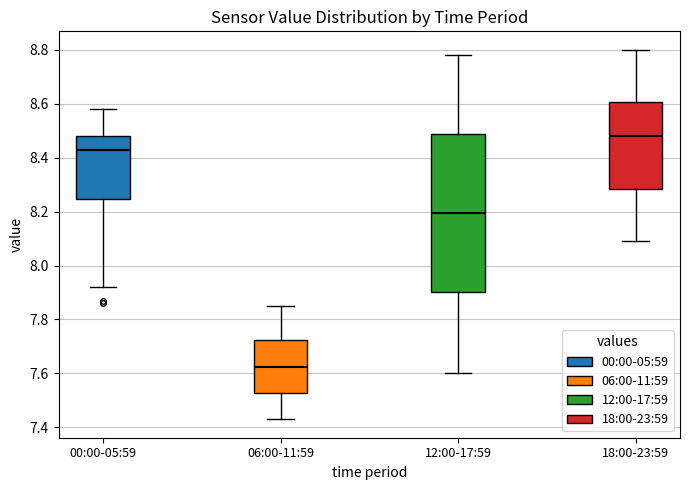

Comparing the boxes themselves (not the whiskers), which one is the tallest?

12:00-17:59